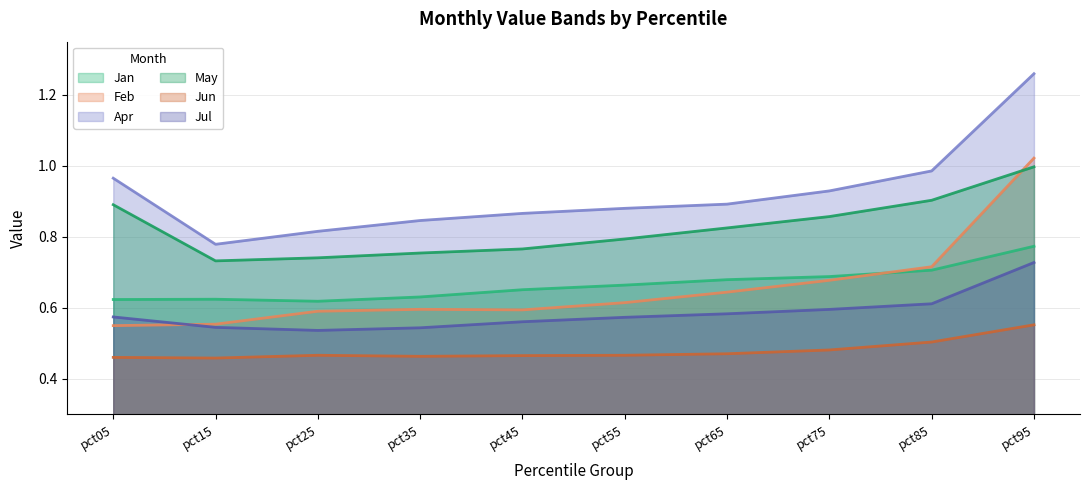

Count the Jun values in the range 0 to 1.

10